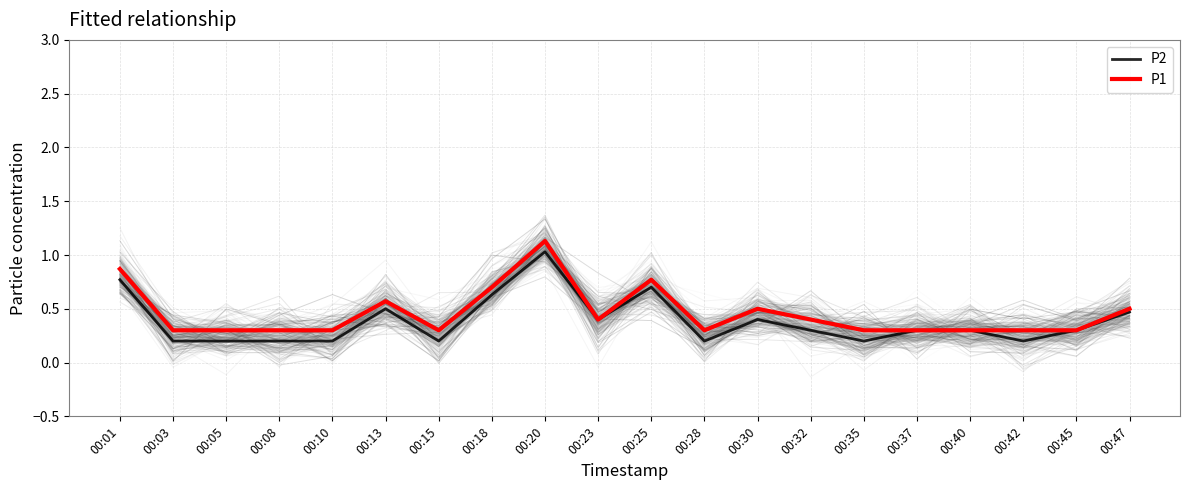

List the series in order of their overall mean, lowest first.

P2, P1